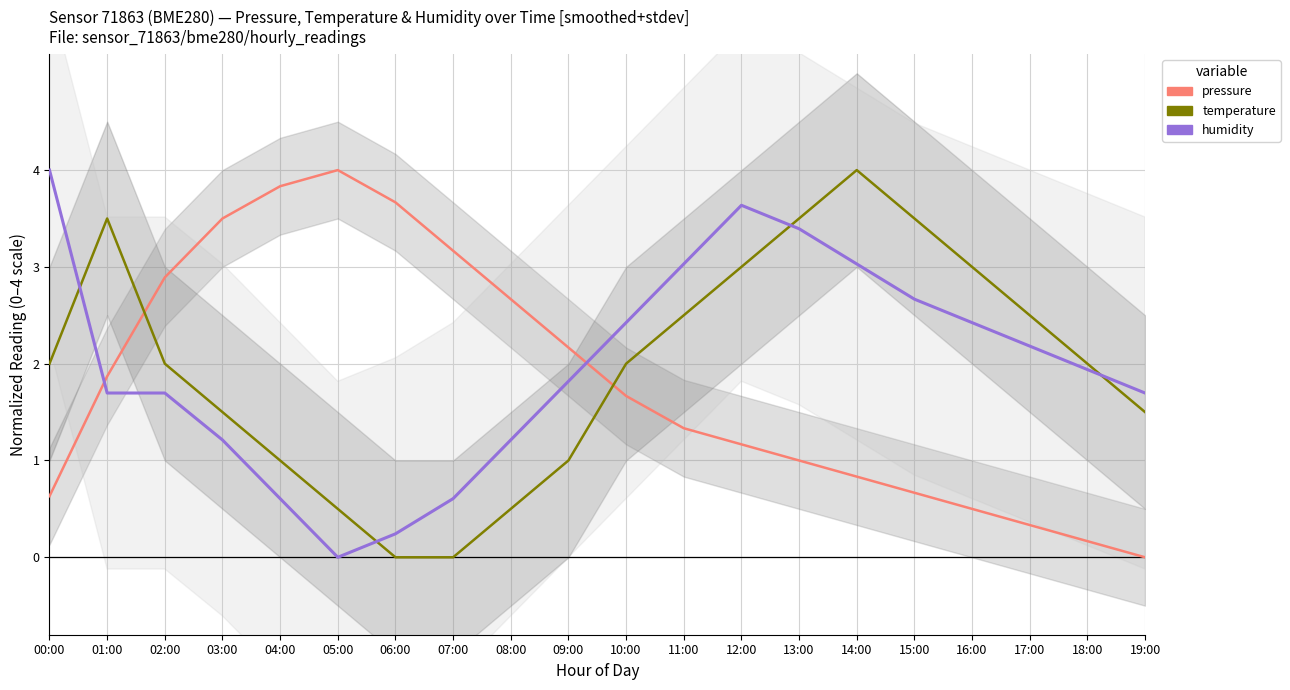

At which label is humidity closest to 2?

18:00